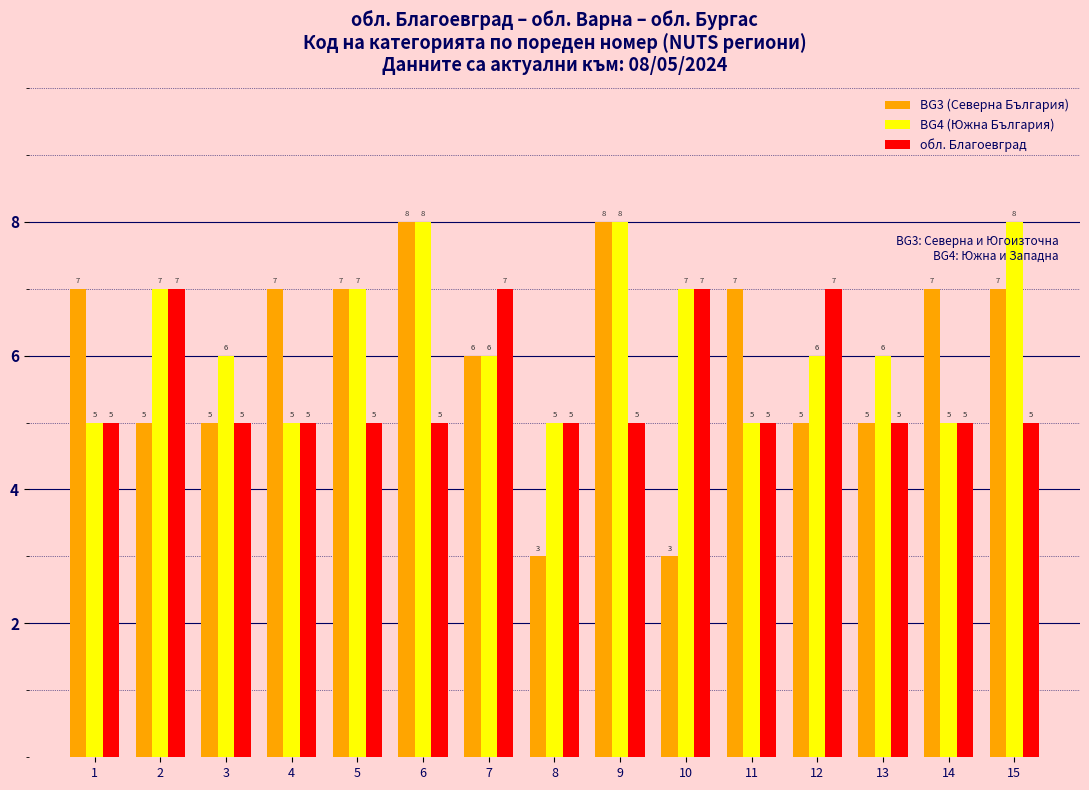

What is the lowest value of the BG4 (Южна България) series?

5